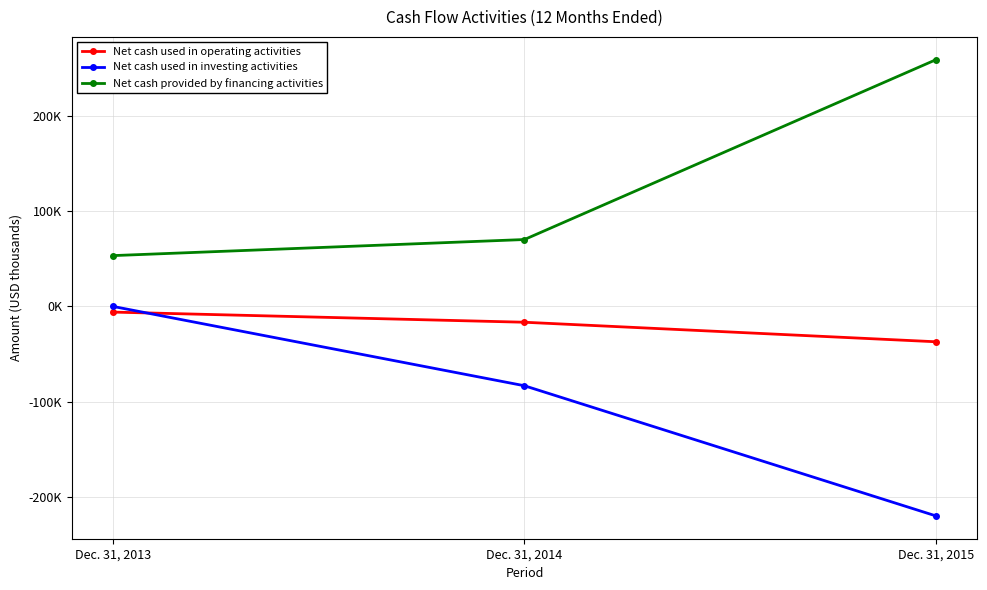

Reading left to right, extract all data points from this chart.

Net cash used in operating activities: Dec. 31, 2013=-5966	Dec. 31, 2014=-16628	Dec. 31, 2015=-37156
Net cash used in investing activities: Dec. 31, 2013=-3	Dec. 31, 2014=-83363	Dec. 31, 2015=-220127
Net cash provided by financing activities: Dec. 31, 2013=53377	Dec. 31, 2014=70273	Dec. 31, 2015=259226